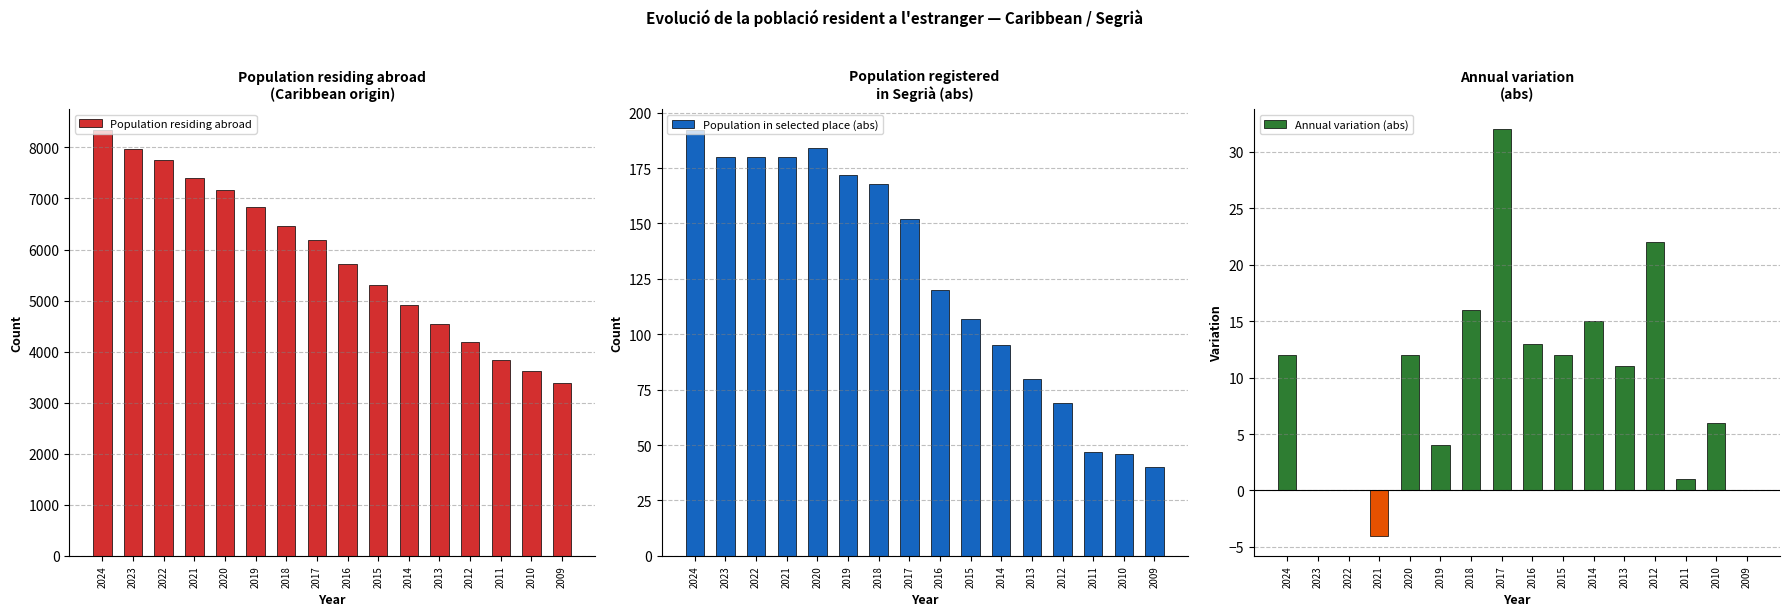

Between 2022 and 2011, which is larger?

2022